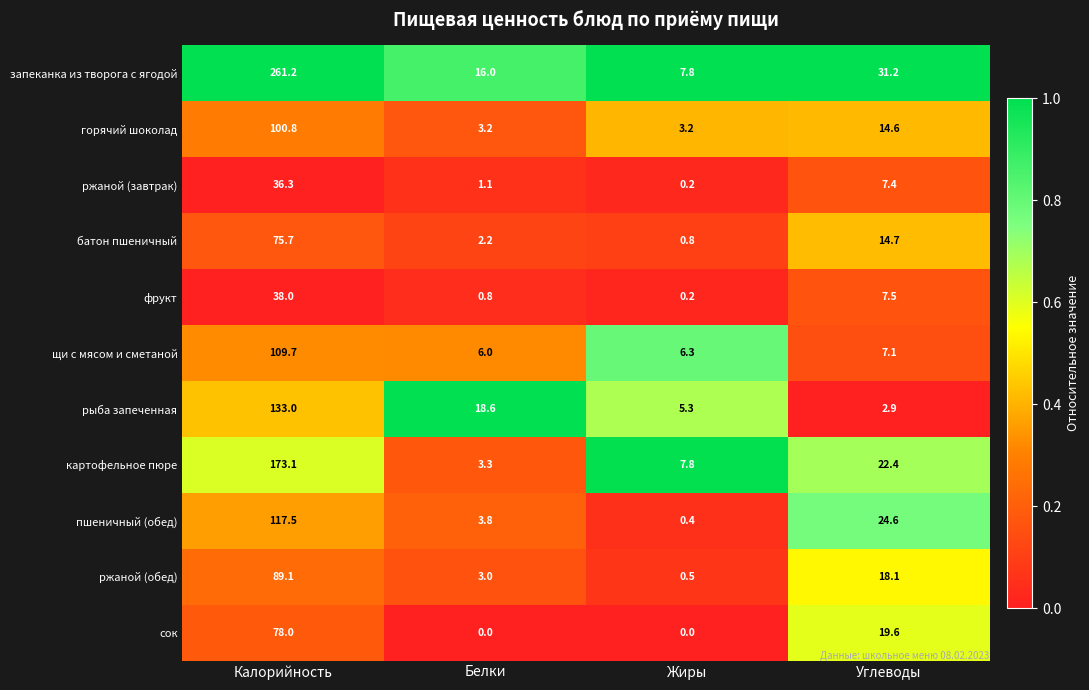

At which label is сок closest to 39?

Углеводы